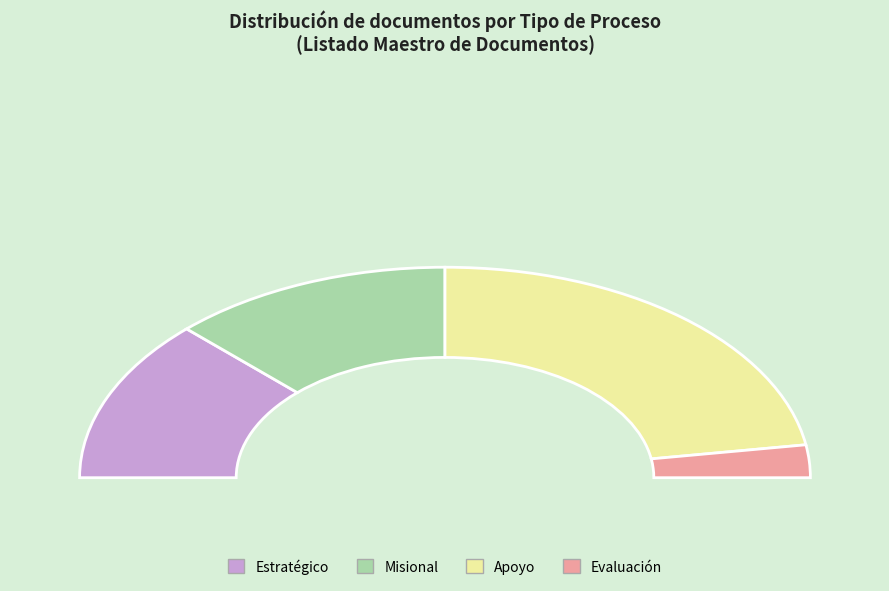

Which category has the smallest portion of the pie?

Evaluación